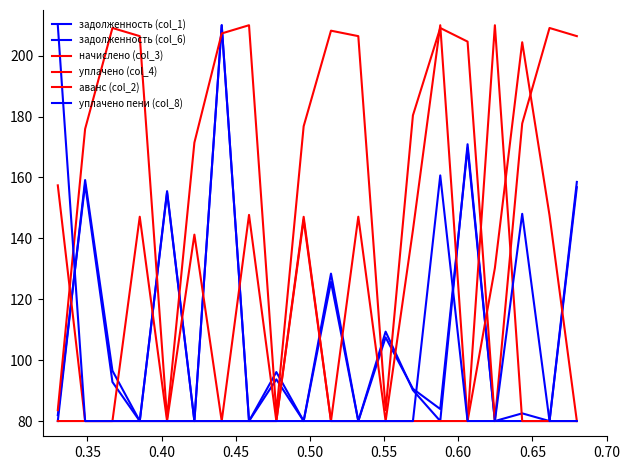

What is the sum of all задолженность (col_6) values?

2174.7